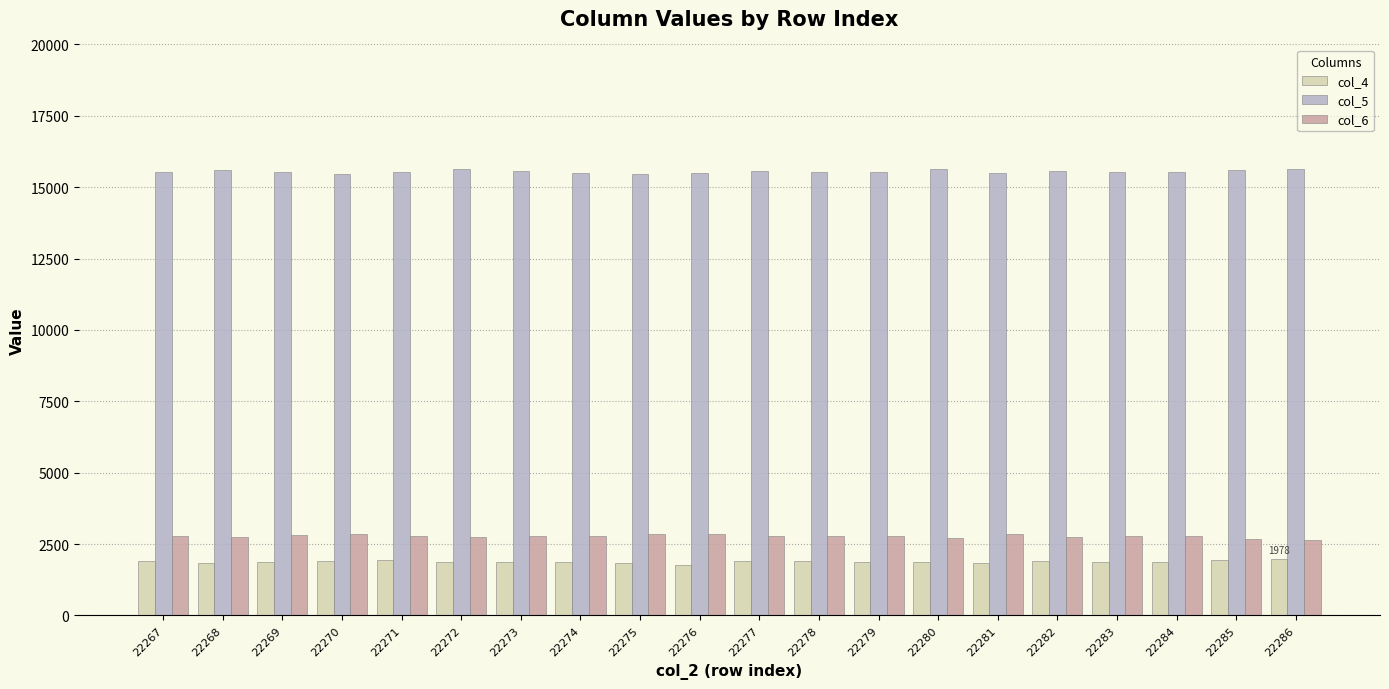

What is the difference between the highest and lowest values at 22286?

13653